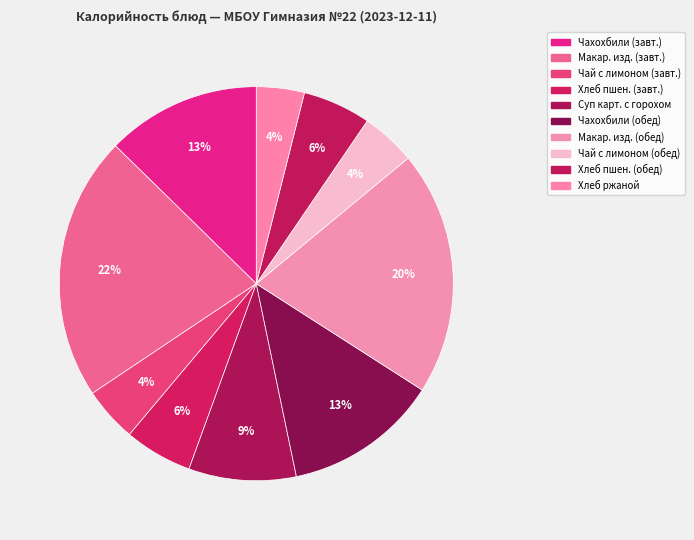

How many slices are in this pie chart?

10